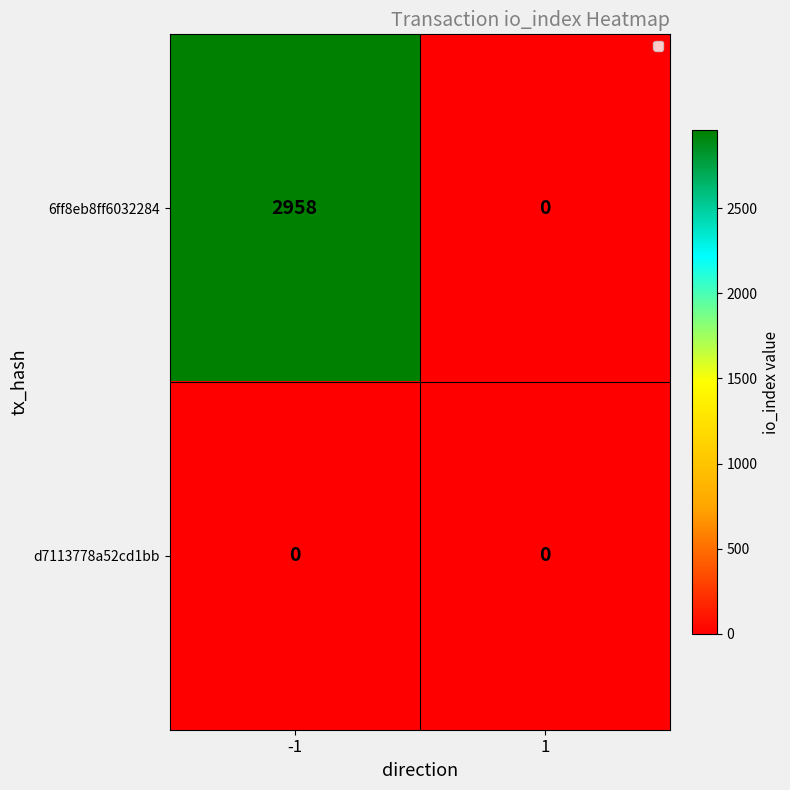

True or false: d7113778a52cd1bb has a value of 0 at -1.

True